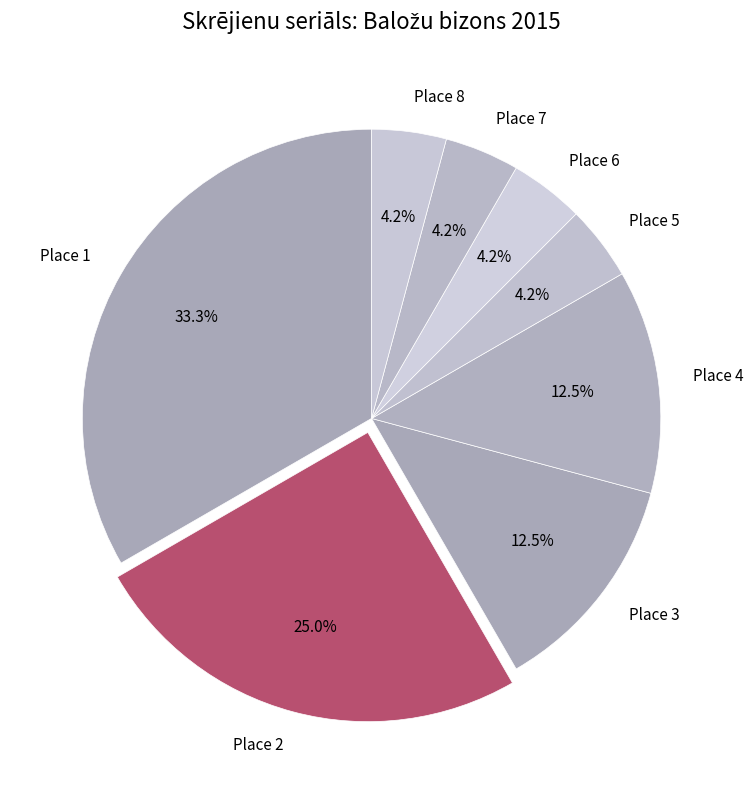

To the nearest percent, what percentage of the pie is Place 2?

25%